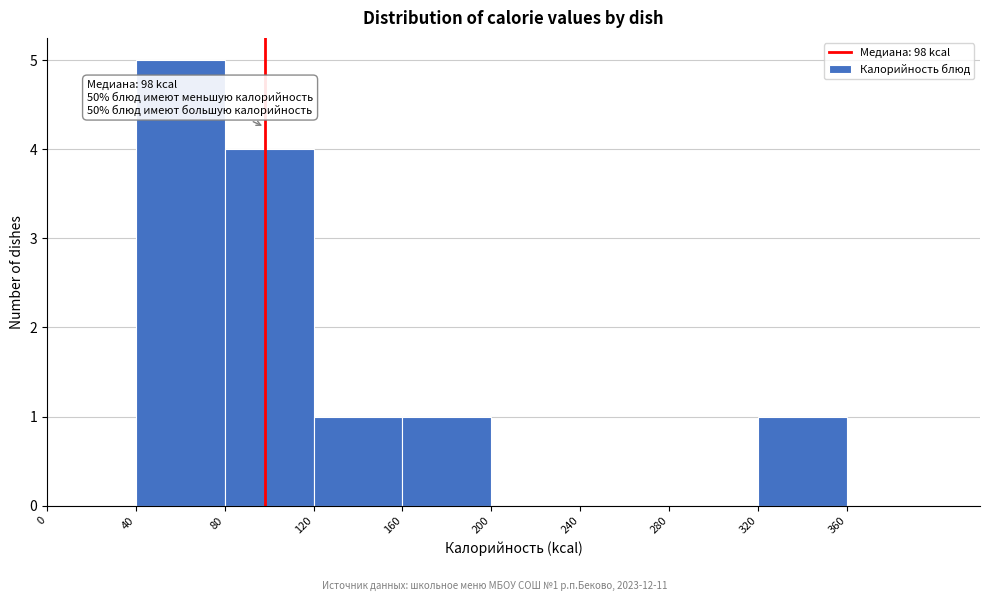

Over which range of the x-axis is the bar tallest?

40 to 80